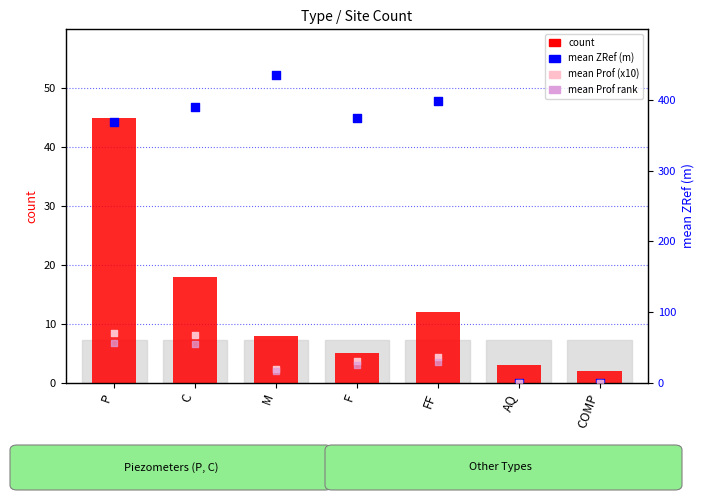

At how many categories does at least one series exceed 316?

5